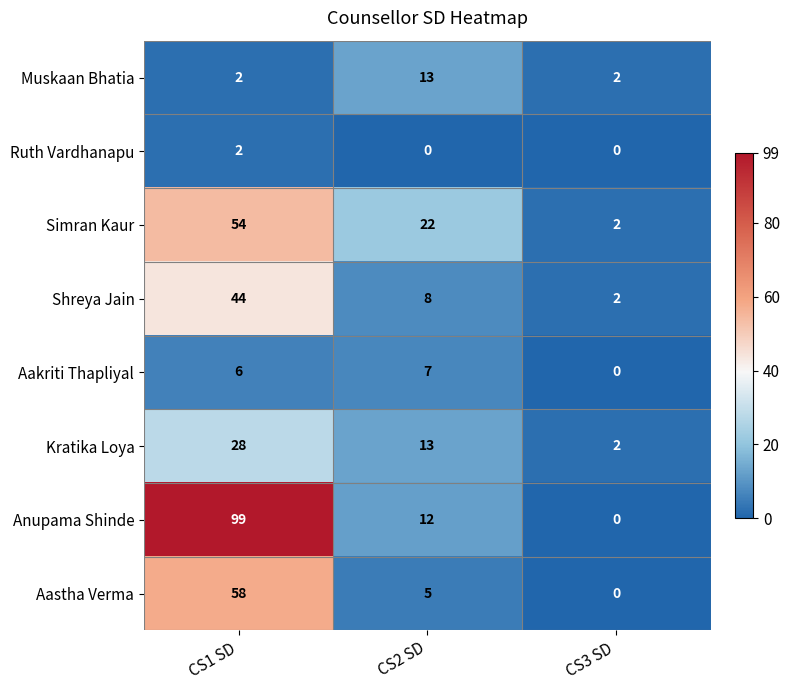

Rank the series by their maximum value, from lowest to highest.

Ruth Vardhanapu, Aakriti Thapliyal, Muskaan Bhatia, Kratika Loya, Shreya Jain, Simran Kaur, Aastha Verma, Anupama Shinde